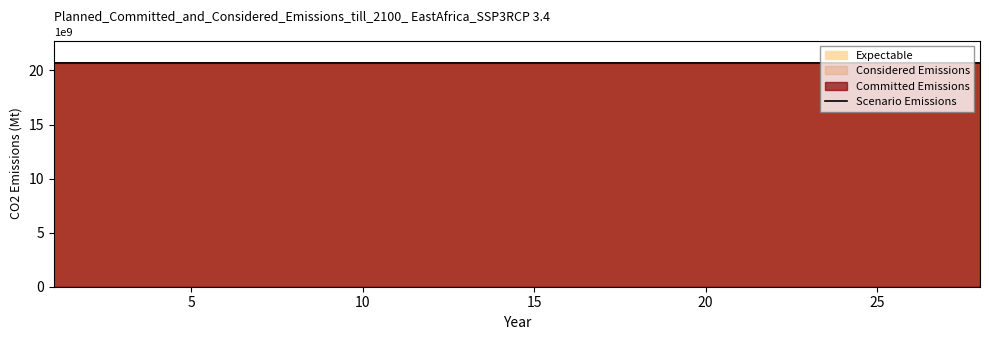

Approximately how many times larger is the value at 10 compared to 20?

1.0